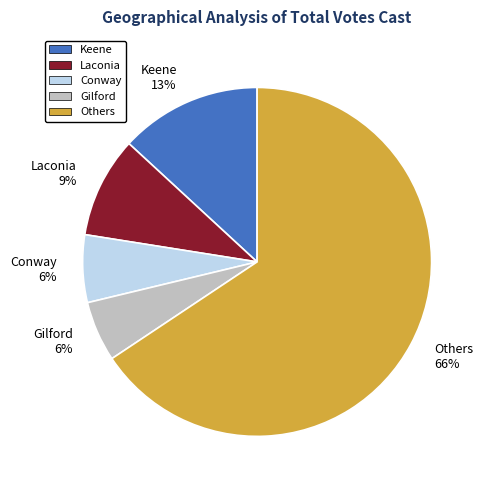

Do Laconia 9% and Keene 13% together represent more than half of the pie?

No